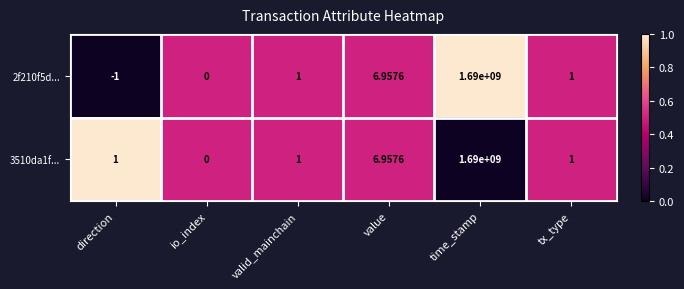

At which category does the chart reach its peak across all series?

time_stamp